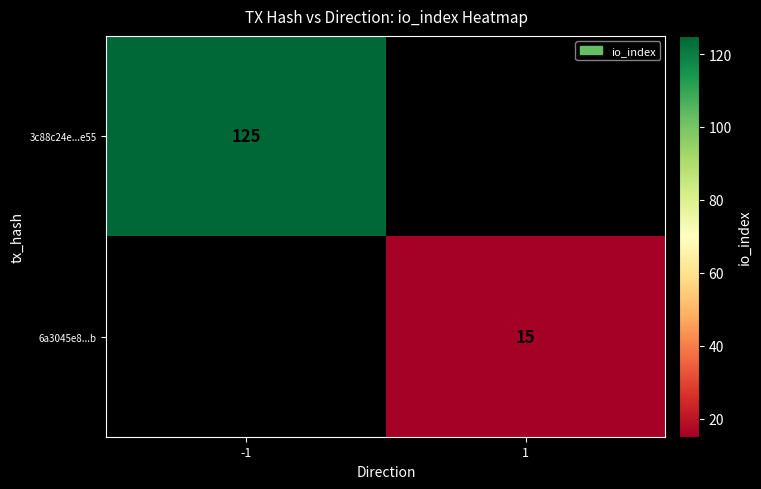

Is it true that 3c88c24e...e55 equals 197 at -1?

False